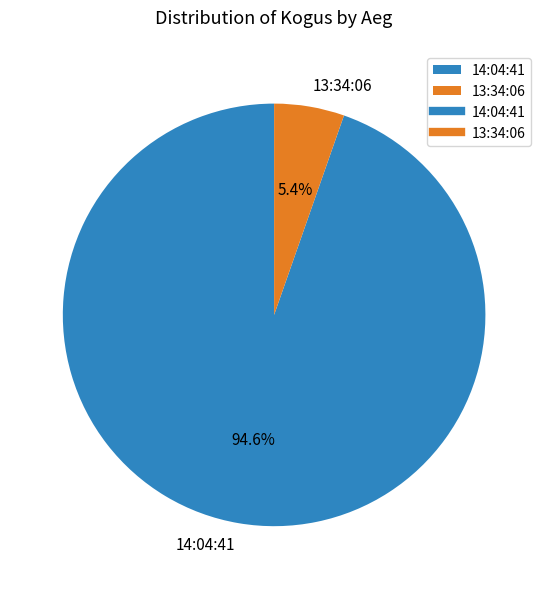

Is there any slice that represents more than half of the pie?

Yes